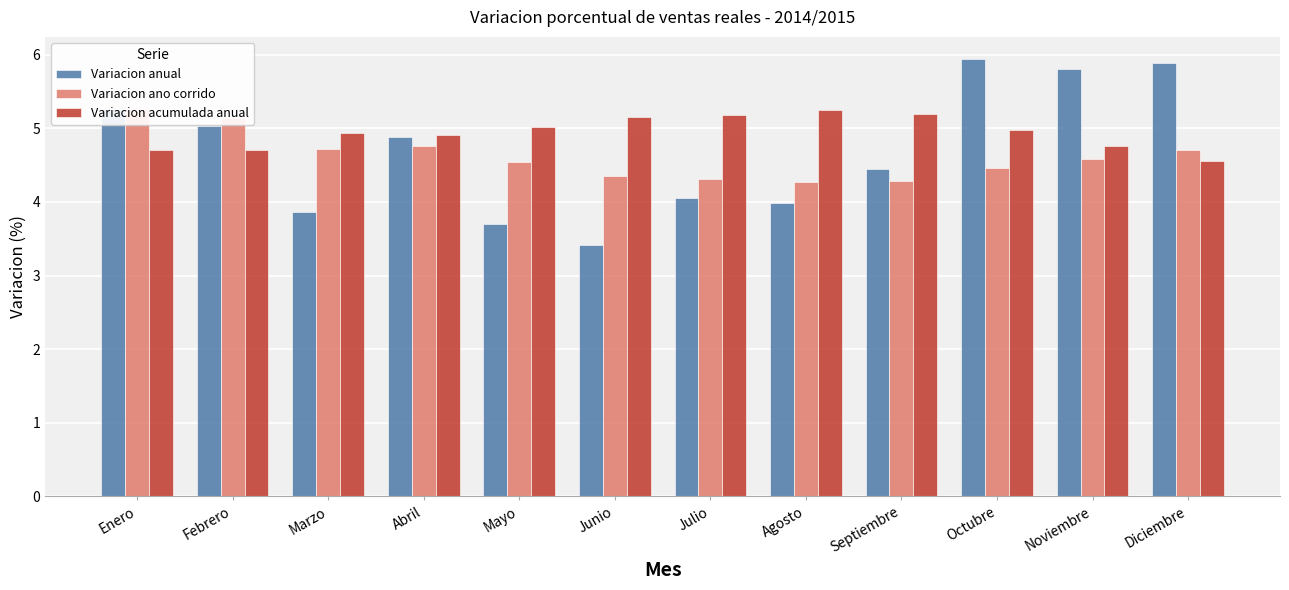

Is it true that Variacion acumulada anual equals 4.7 at Febrero?

True